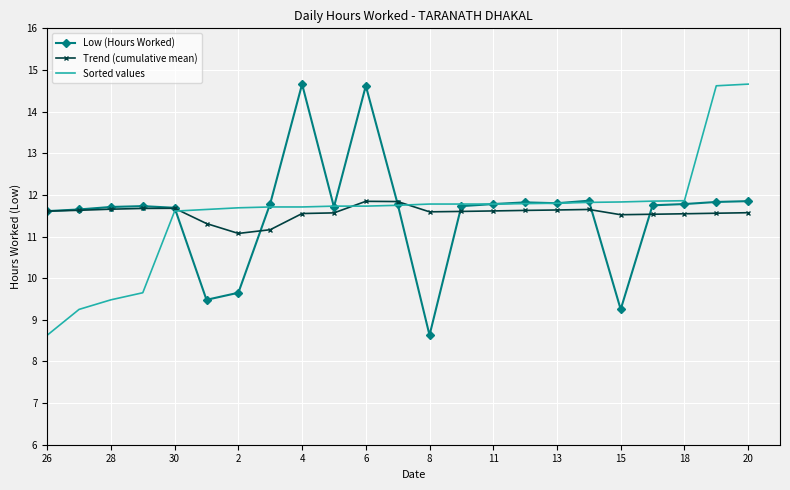

What is the minimum value shown in the chart?

8.6